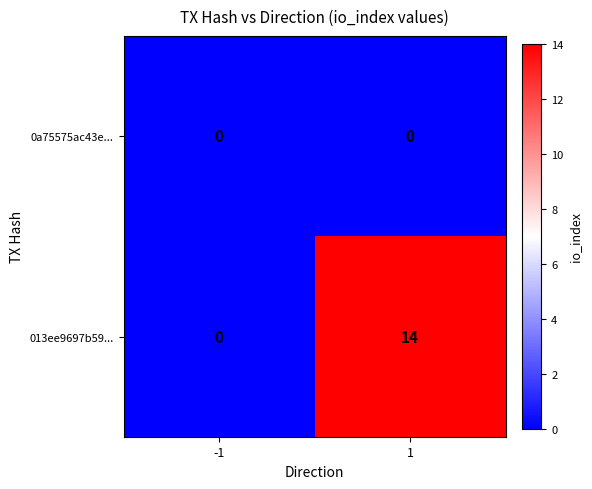

What is the spread (max minus min) of values at 1?

14